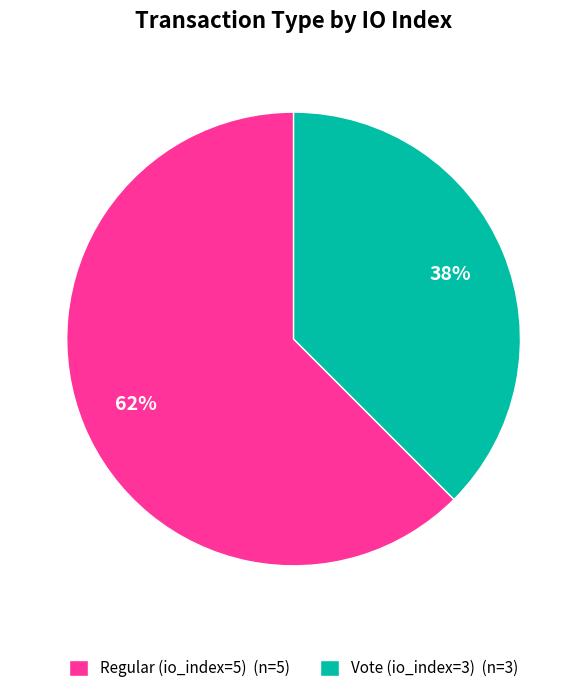

What is the smallest slice in the pie chart?

Vote (io_index=3)